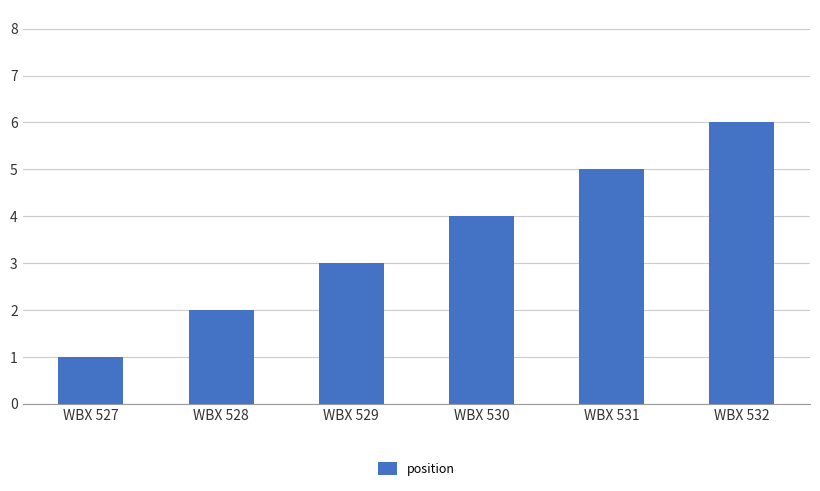

The value at WBX 529 is 4. True or false?

False